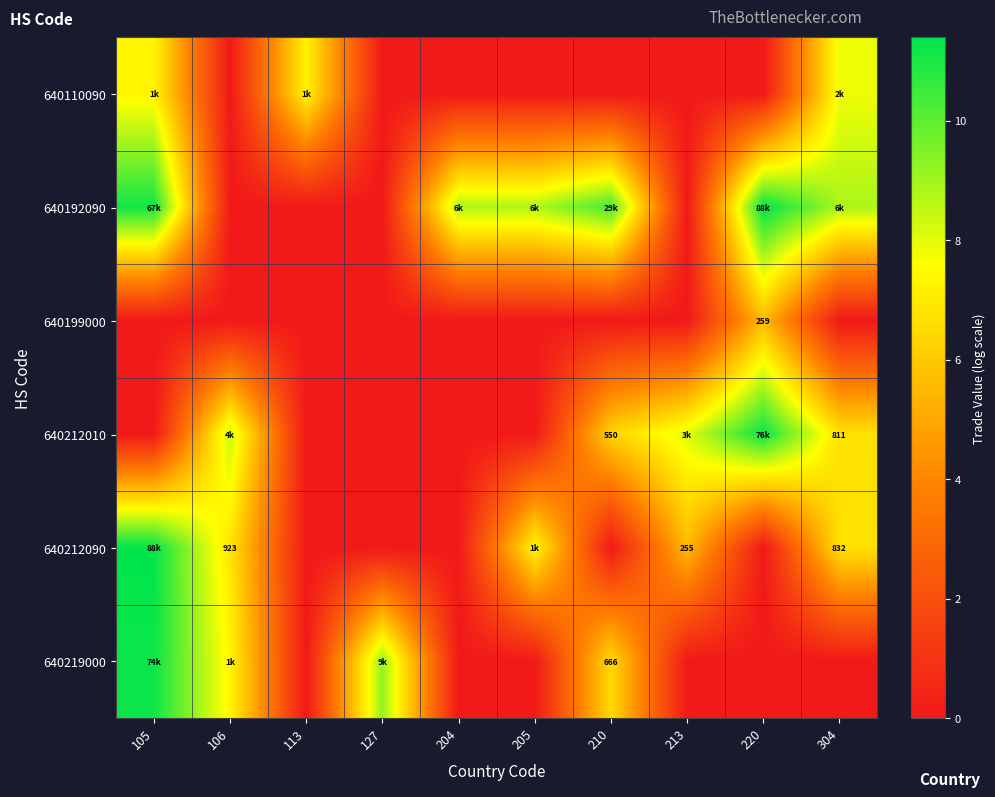

List the labels in order of 640199000 value, smallest first.

105, 106, 113, 127, 204, 205, 210, 213, 304, 220